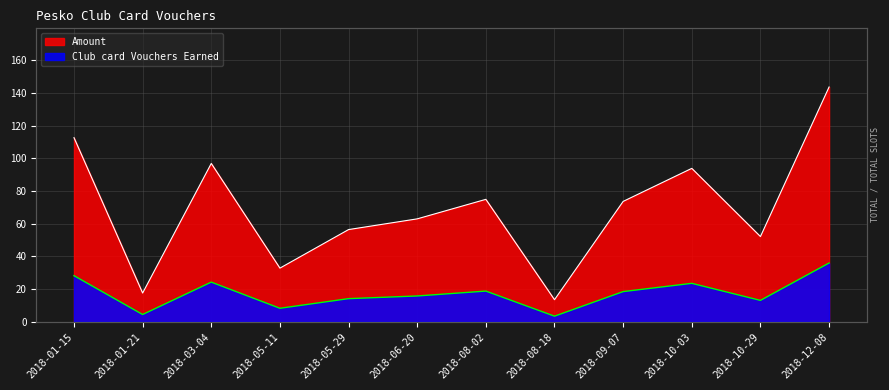

Reading right to left, what are all the values shown in this chart?

Amount: 143.7	52.1	93.9	73.6	13.4	74.9	62.9	56.4	32.8	96.9	17.5	112.7
Club card Vouchers Earned: 35.9	13.0	23.5	18.4	3.4	18.7	15.7	14.1	8.2	24.2	4.4	28.2